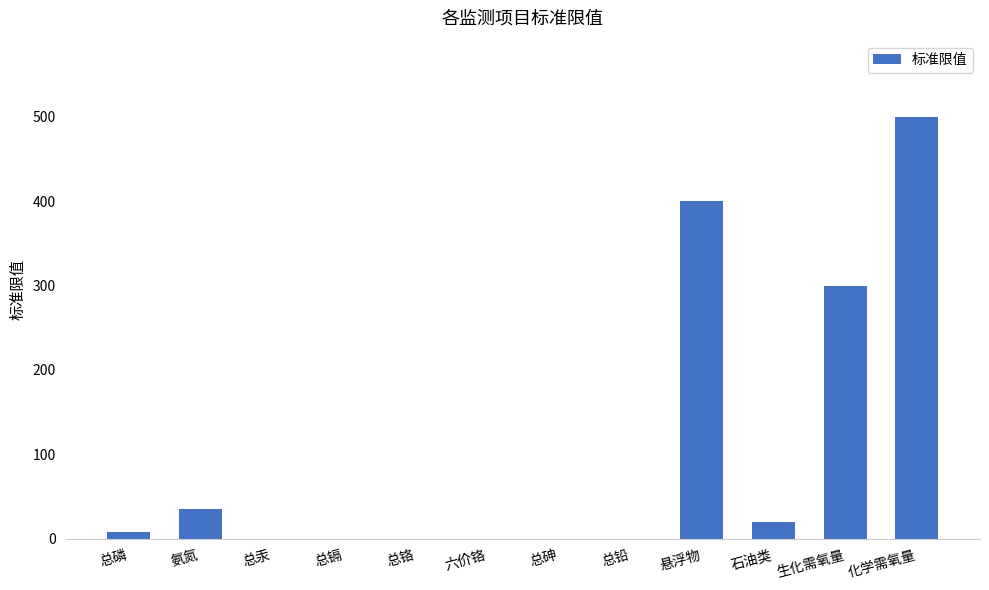

How many categories are shown in the chart?

12